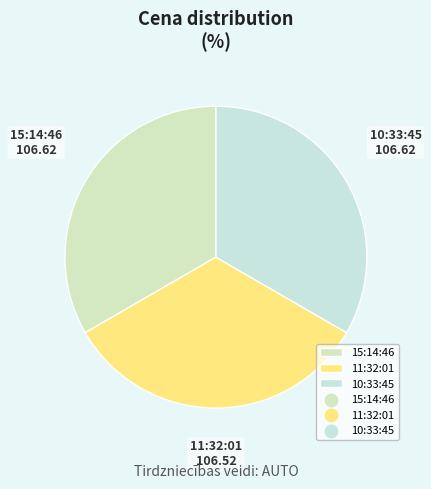

The 15:14:46 slice represents 43% of the pie. True or false?

False